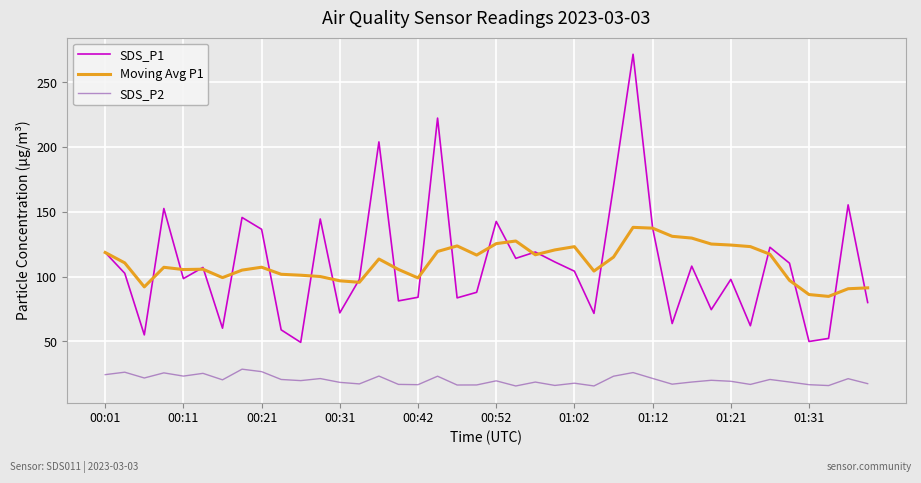

Rank the series by their maximum value, from lowest to highest.

SDS_P2, Moving Avg P1, SDS_P1